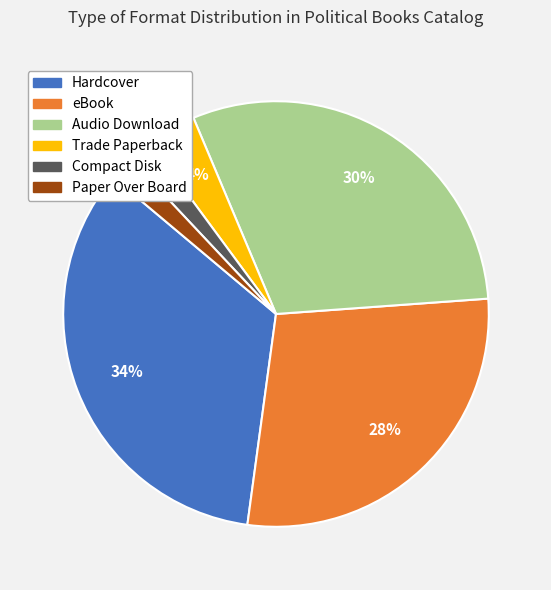

Do Compact Disk and Audio Download together represent more than half of the pie?

No